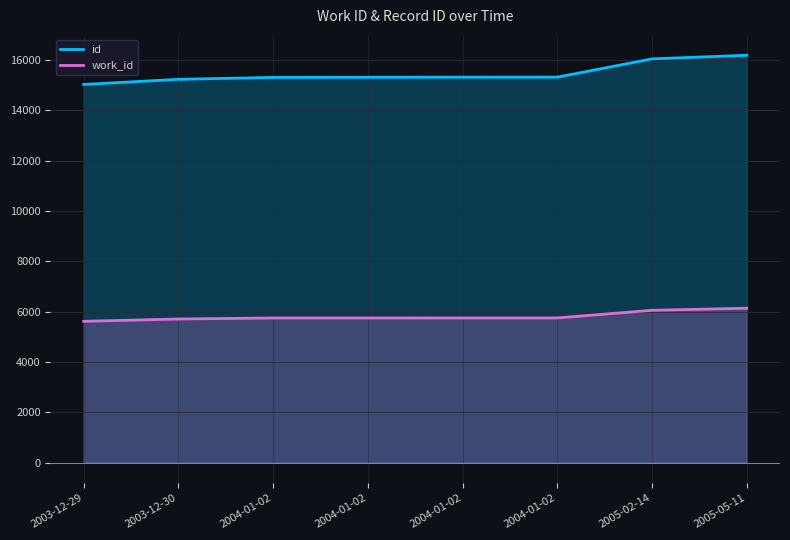

What is the lowest value of the id series?

15027